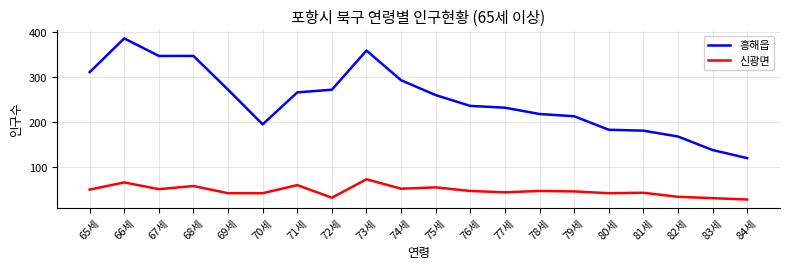

What position from the left is 81세?

17